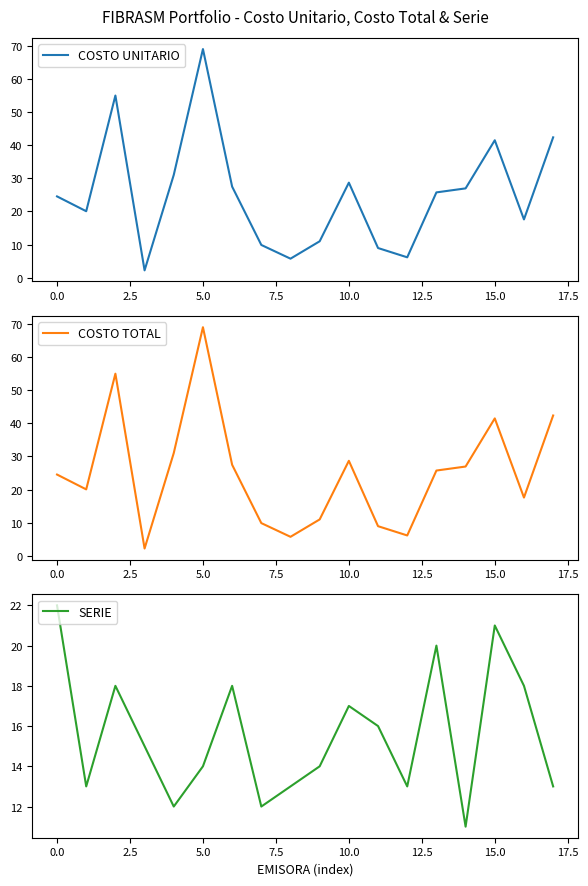

What is the total value across all series at 11?

33.9